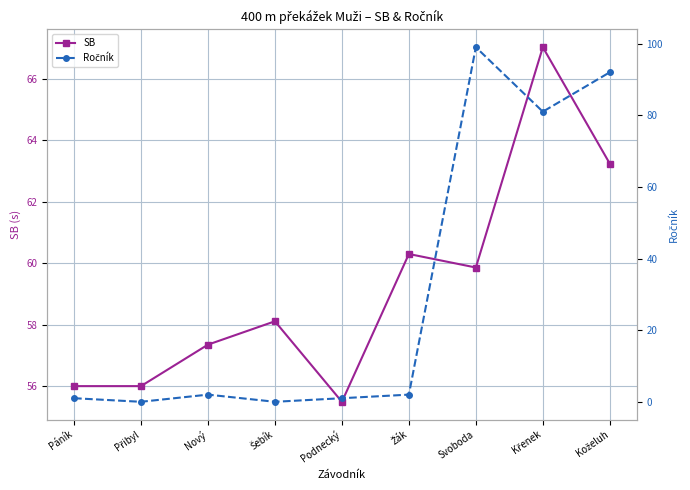

Where is the first local maximum for Ročník?

Nový